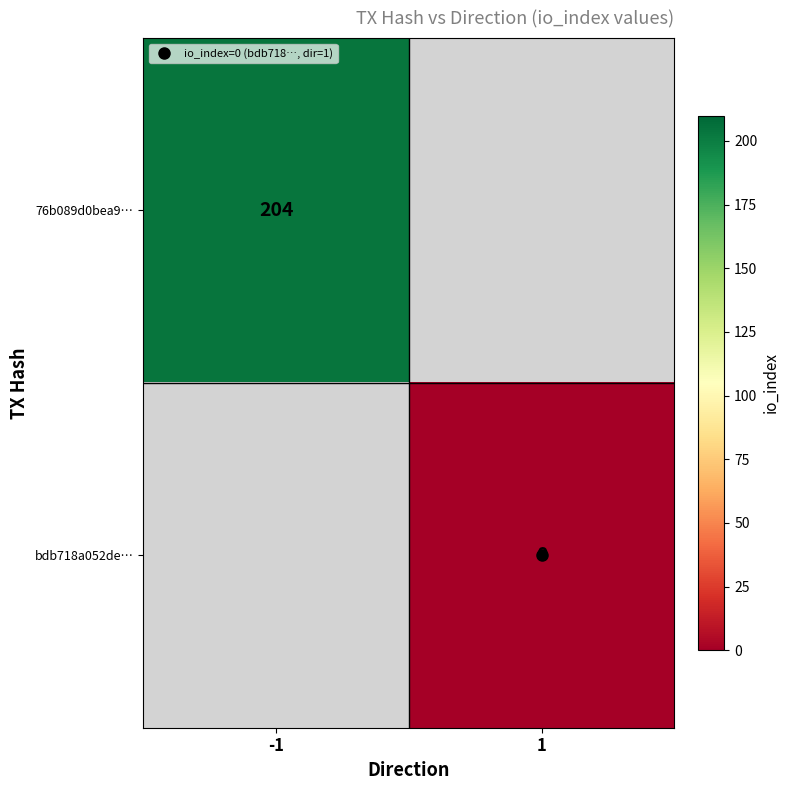

Which has a higher value, 1 or -1?

-1